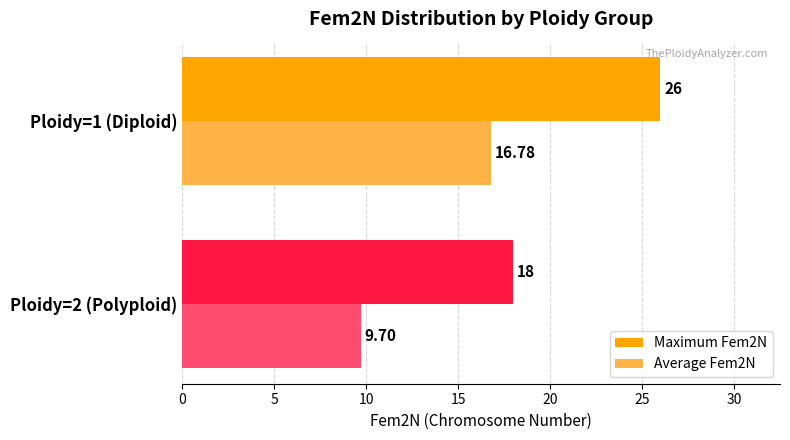

Which series has the widest spread of values?

Maximum Fem2N